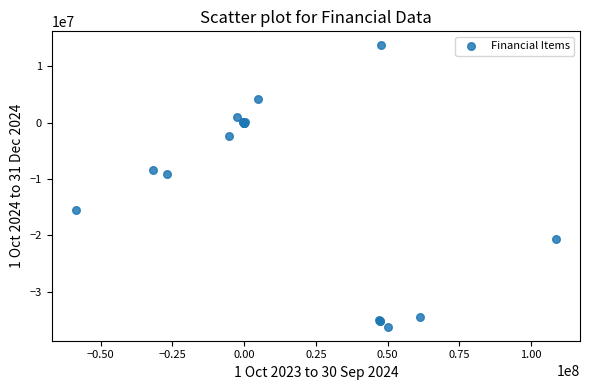

What Y value in the scatter plot is closest to -11240466?

-9141561.0